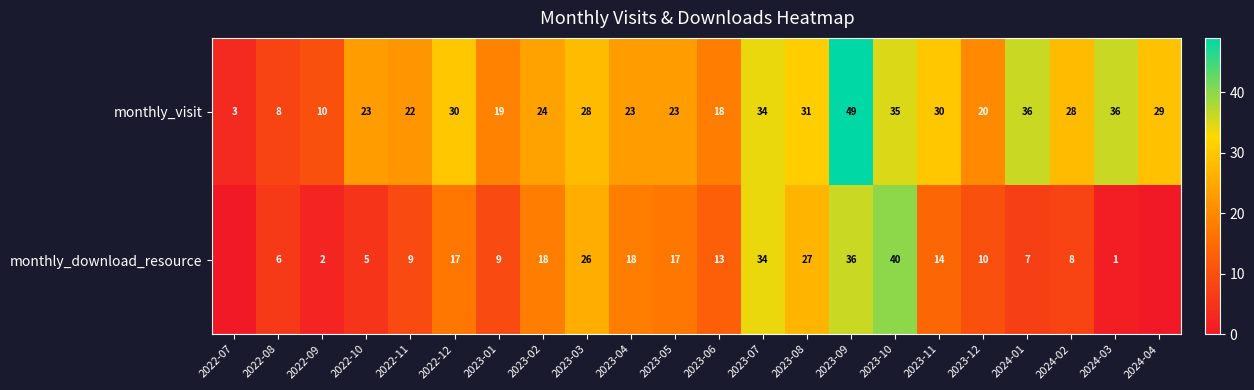

What is the sum of the monthly_visit values at 2023-01 and 2023-03?

47